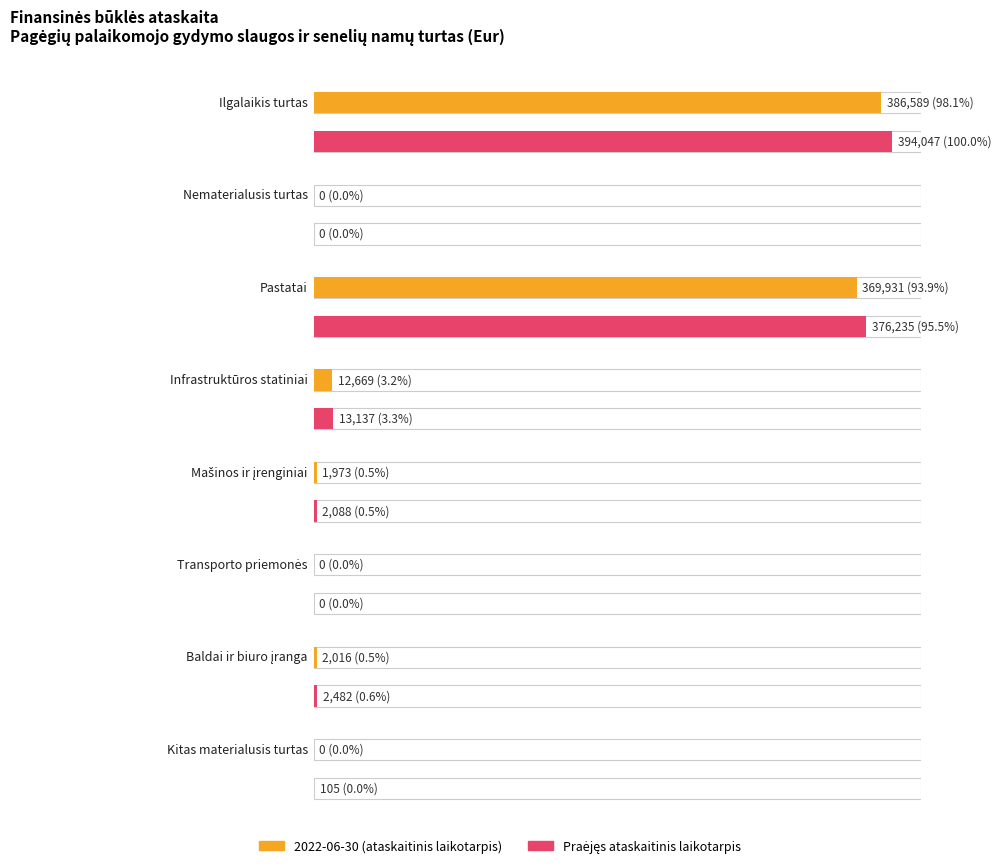

How many positive values does the Praėjęs laikotarpis series have?

6